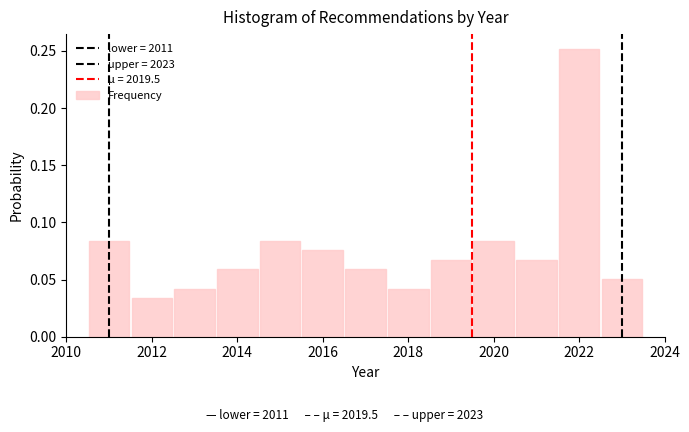

Reading left to right, list every bar in this chart as the range it spans on the x-axis followed by its height. Neither the bar edges nor the heights are printed on the chart, so give them approximately, as read against the axes.

2010.5 to 2011.5: 0.085
2011.5 to 2012.5: 0.035
2012.5 to 2013.5: 0.040
2013.5 to 2014.5: 0.060
2014.5 to 2015.5: 0.085
2015.5 to 2016.5: 0.075
2016.5 to 2017.5: 0.060
2017.5 to 2018.5: 0.040
2018.5 to 2019.5: 0.065
2019.5 to 2020.5: 0.085
2020.5 to 2021.5: 0.065
2021.5 to 2022.5: 0.250
2022.5 to 2023.5: 0.050